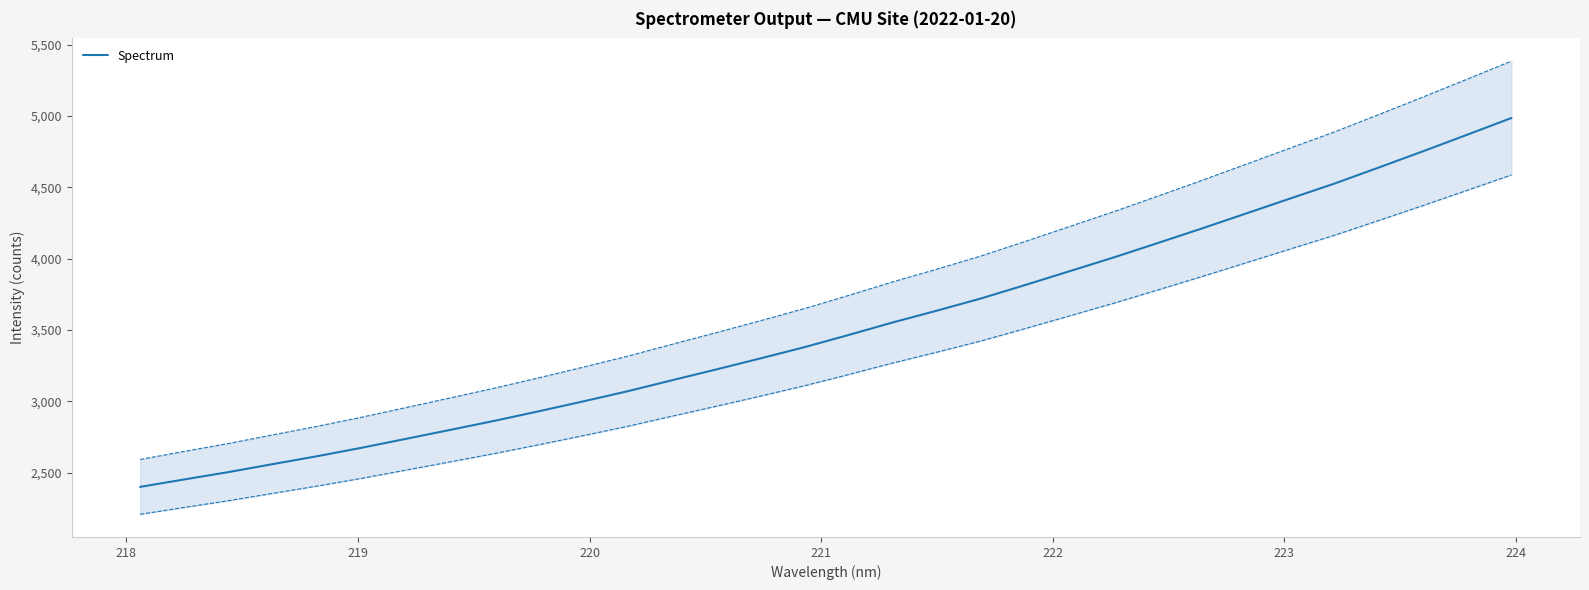

What is the difference between the maximum and minimum values?

2584.6